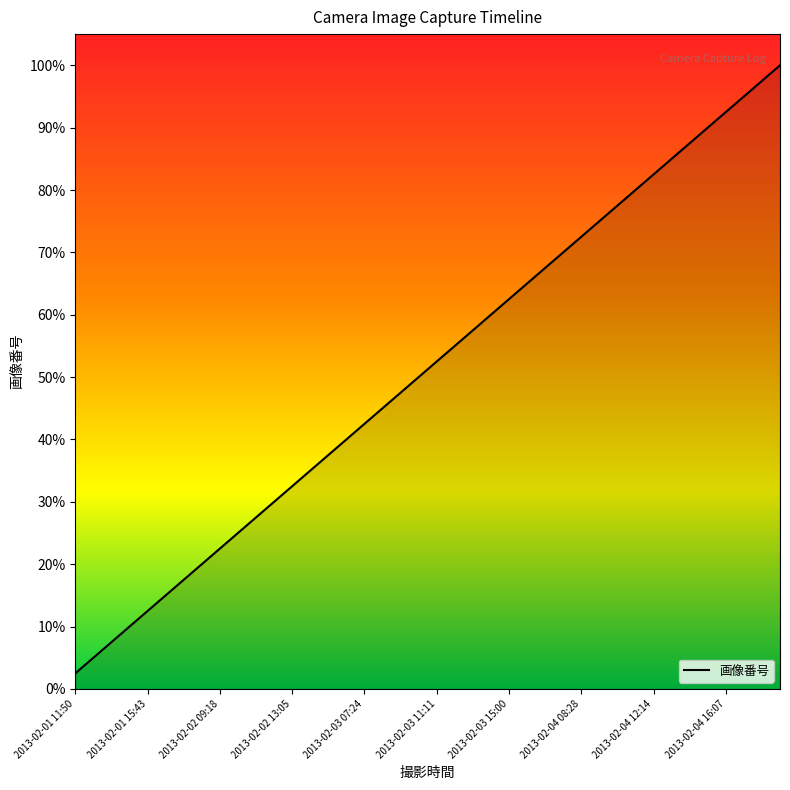

Is this an area chart (filled region under the line)?

Yes